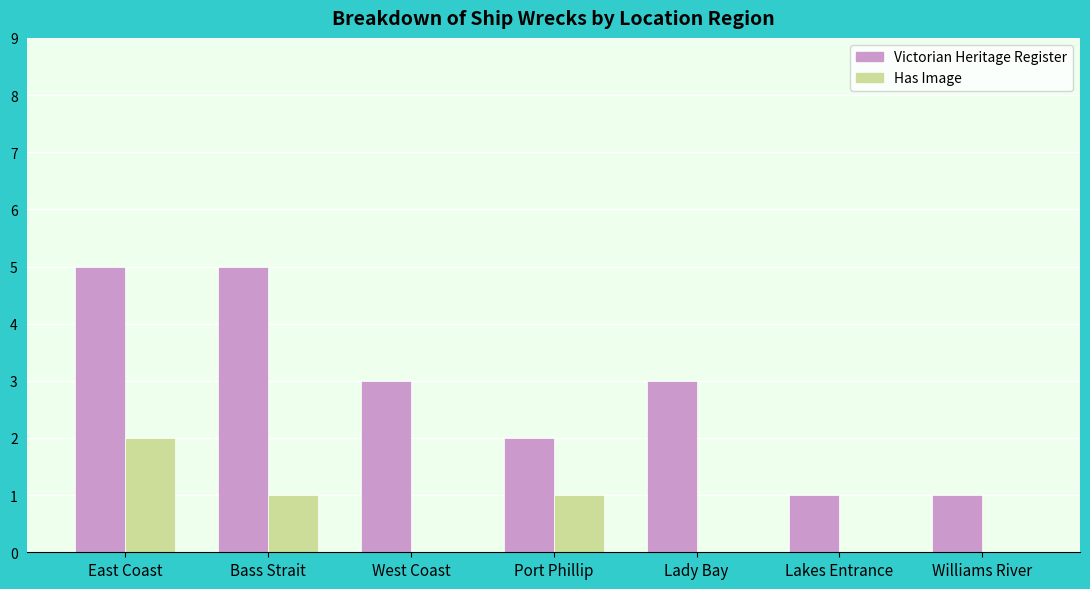

Is it true that Has Image equals 0 at Williams River?

True